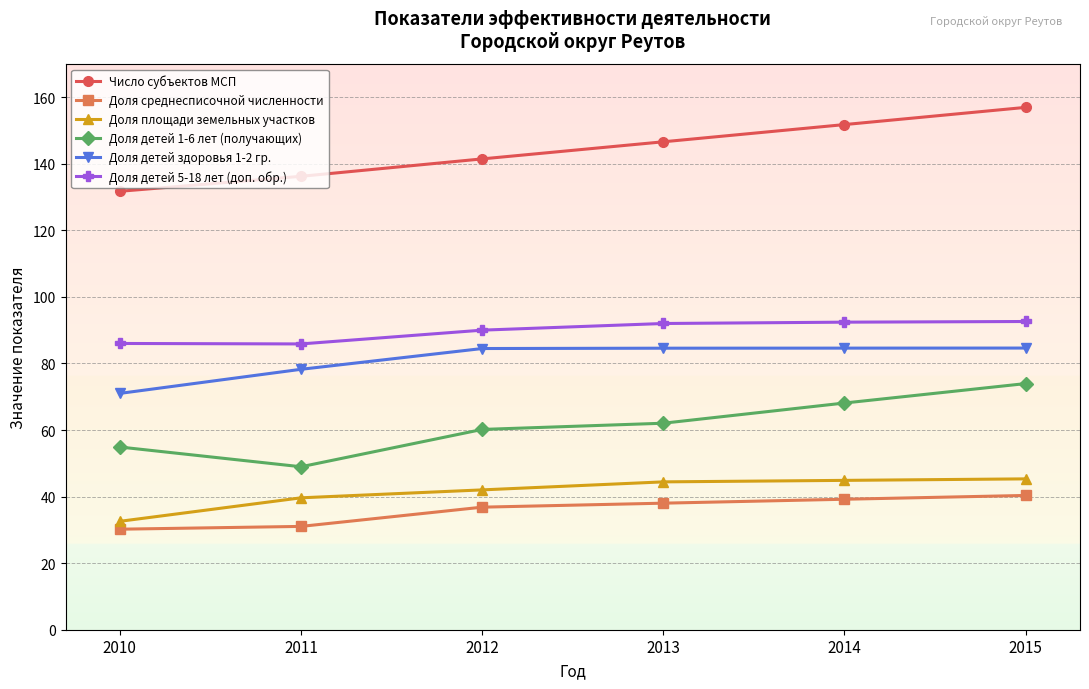

What is the sum of the Доля детей 5-18 лет (доп. обр.) values at 2015 and 2010?

178.6